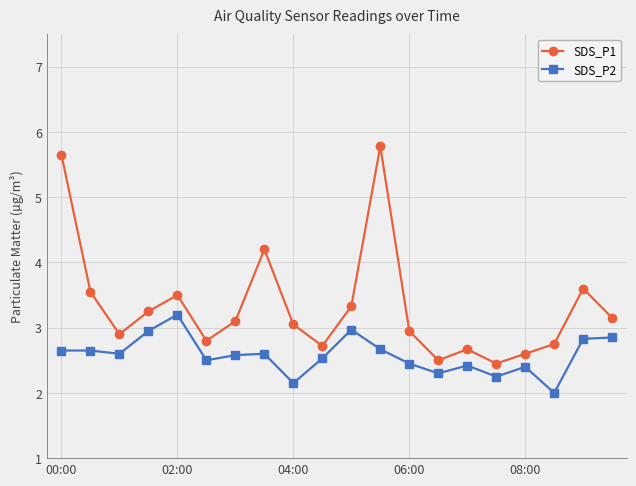

List the series in order of their peak value, highest first.

SDS_P1, SDS_P2